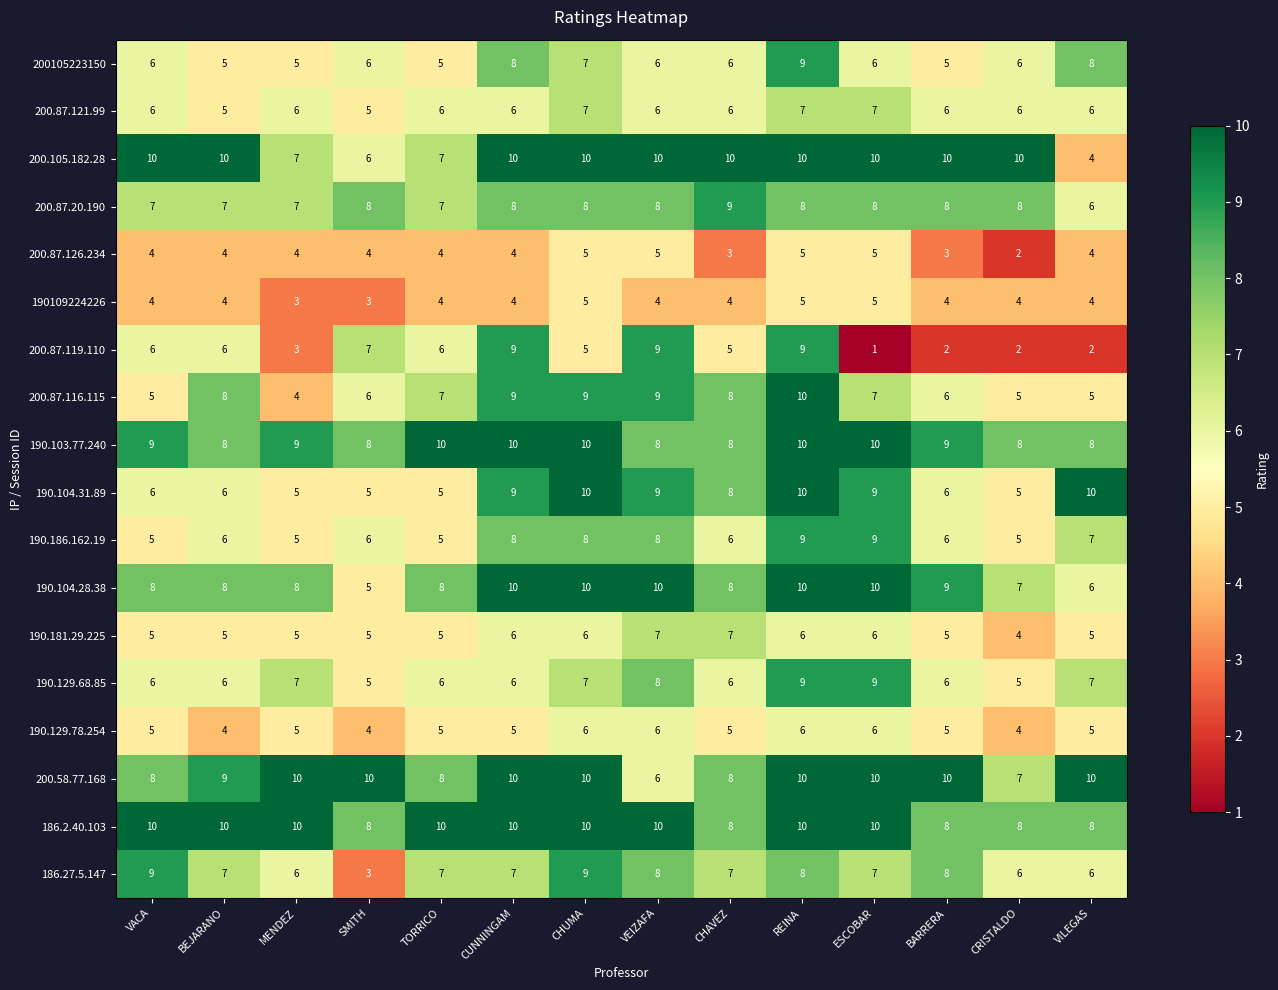

Is it true that 200.87.121.99 equals 6 at CRISTALDO?

True